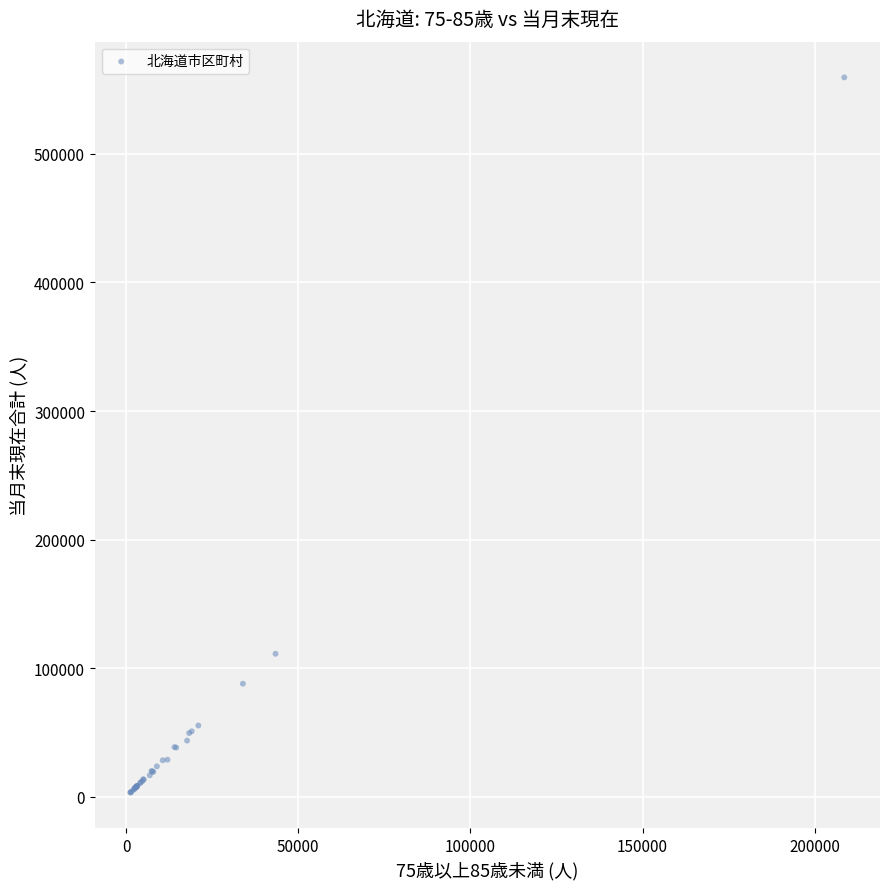

What Y value in the scatter plot is closest to 281387?

111209